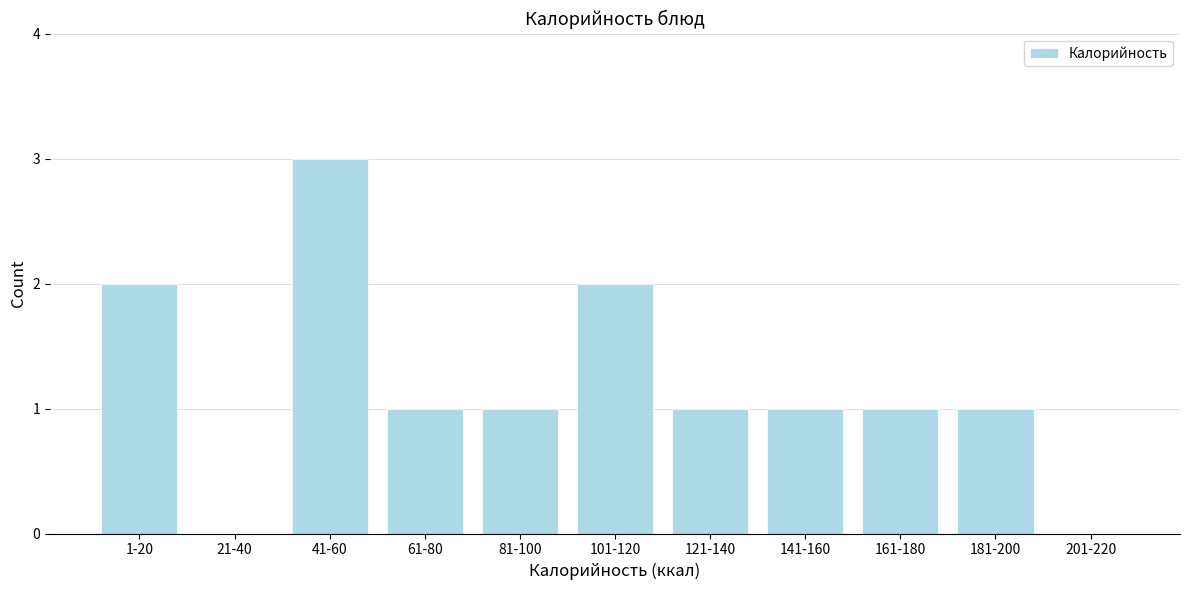

Reading right to left, transcribe all the data shown in this chart.

201-220=0	181-200=1	161-180=1	141-160=1	121-140=1	101-120=2	81-100=1	61-80=1	41-60=3	21-40=0	1-20=2